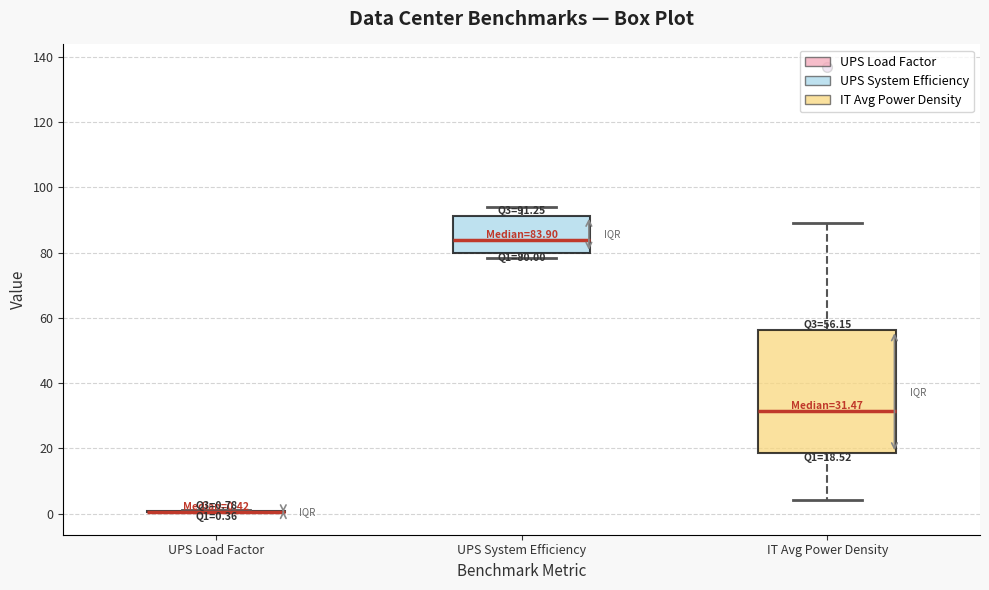

Which box is the tallest, from its lower edge to its upper edge?

IT Avg Power Density